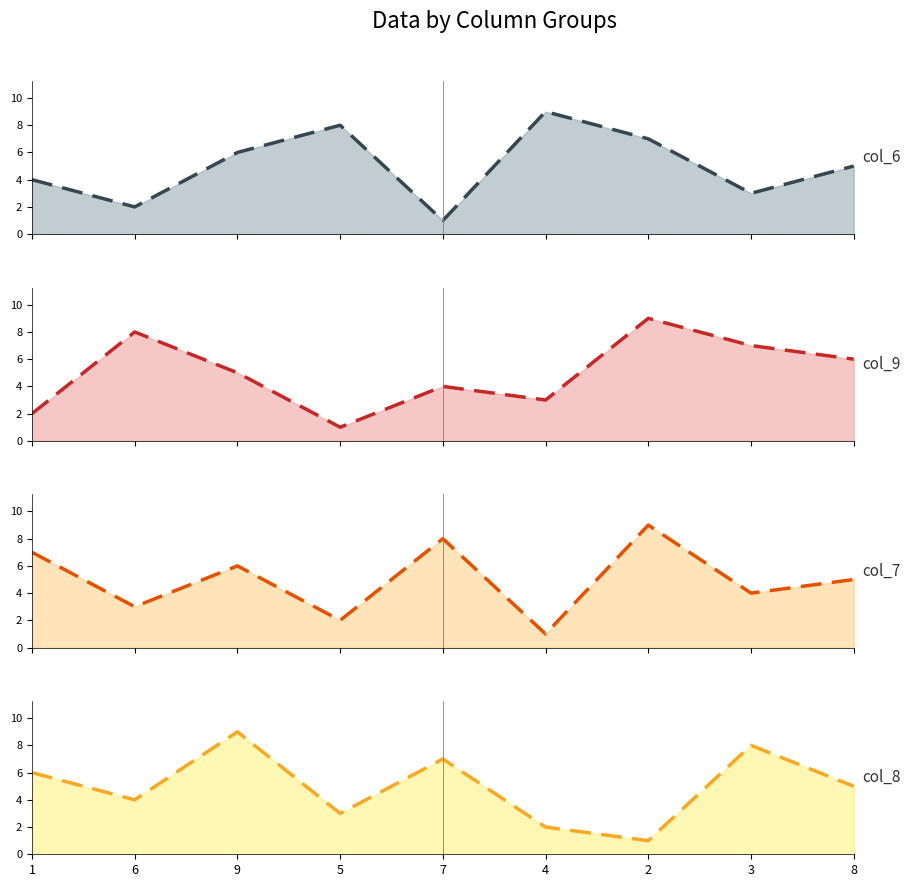

In col_9 trend, how many points are higher than both neighbors (excluding endpoints)?

3